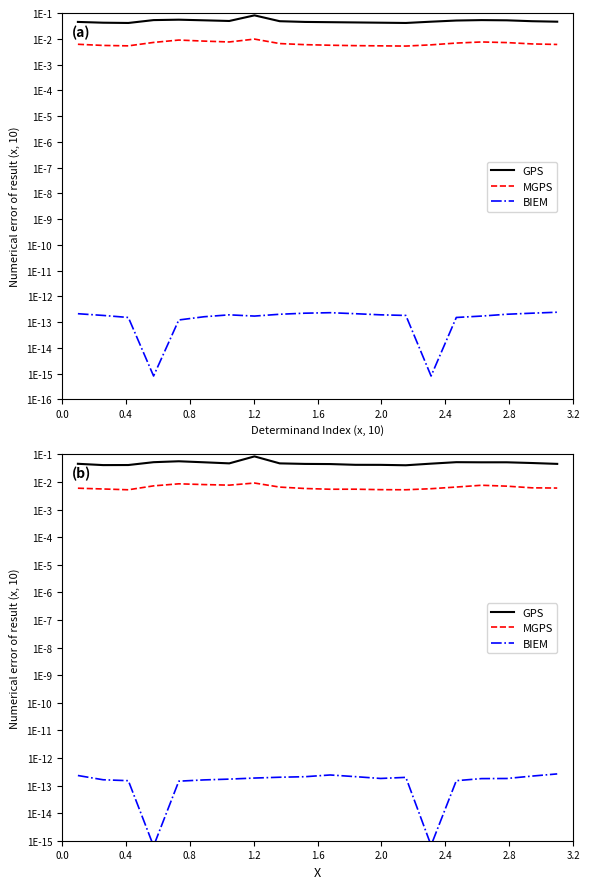

Rank the series at 2.0 from lowest to highest value.

BIEM, MGPS, GPS